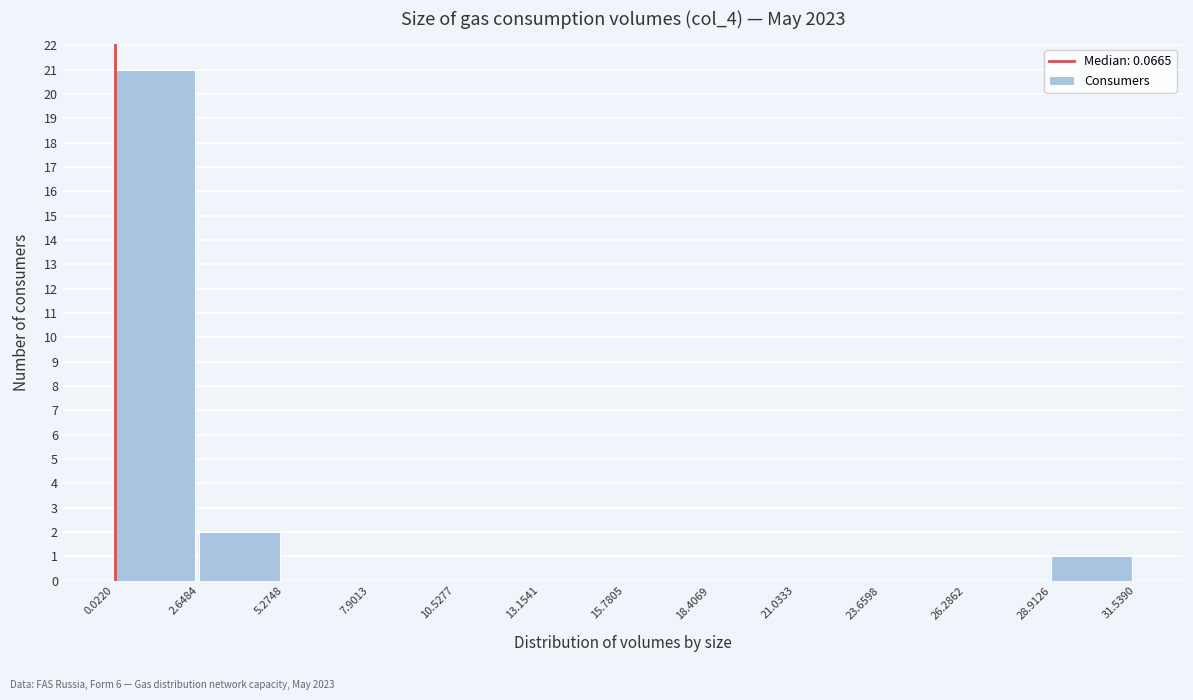

Reading left to right, list every bar in this chart as the range it spans on the x-axis followed by its height. The values are not printed on the chart, so give them approximately, as read against the axis.

0.0220 to 2.6484: 21
2.6484 to 5.2748: 2
5.2748 to 7.9013: 0
7.9013 to 10.5277: 0
10.5277 to 13.1541: 0
13.1541 to 15.7805: 0
15.7805 to 18.4069: 0
18.4069 to 21.0333: 0
21.0333 to 23.6598: 0
23.6598 to 26.2862: 0
26.2862 to 28.9126: 0
28.9126 to 31.5390: 1